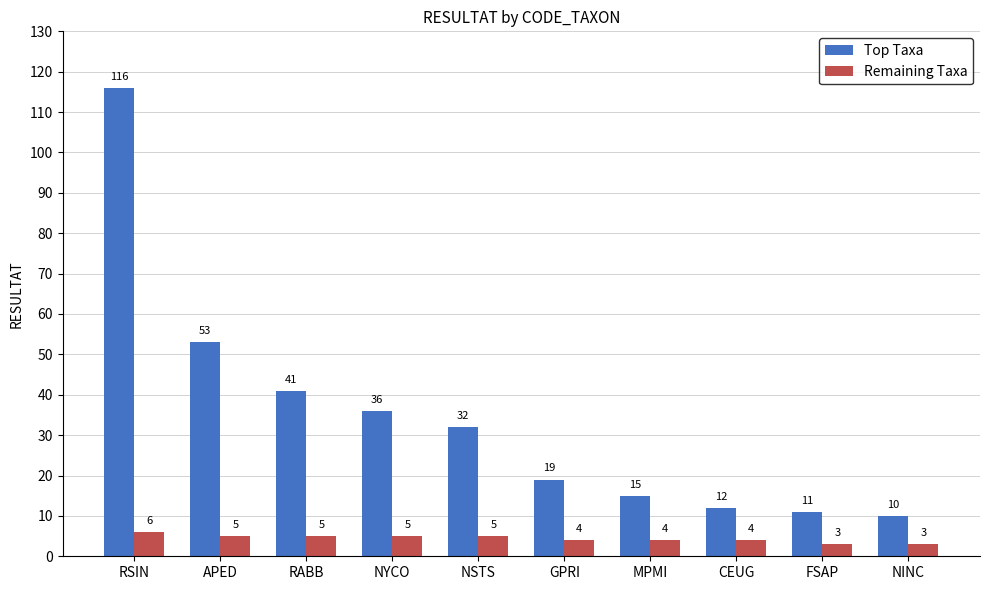

Reading right to left, what are all the values shown in this chart?

Top Taxa: NINC=10	FSAP=11	CEUG=12	MPMI=15	GPRI=19	NSTS=32	NYCO=36	RABB=41	APED=53	RSIN=116
Remaining Taxa: NINC=3	FSAP=3	CEUG=4	MPMI=4	GPRI=4	NSTS=5	NYCO=5	RABB=5	APED=5	RSIN=6